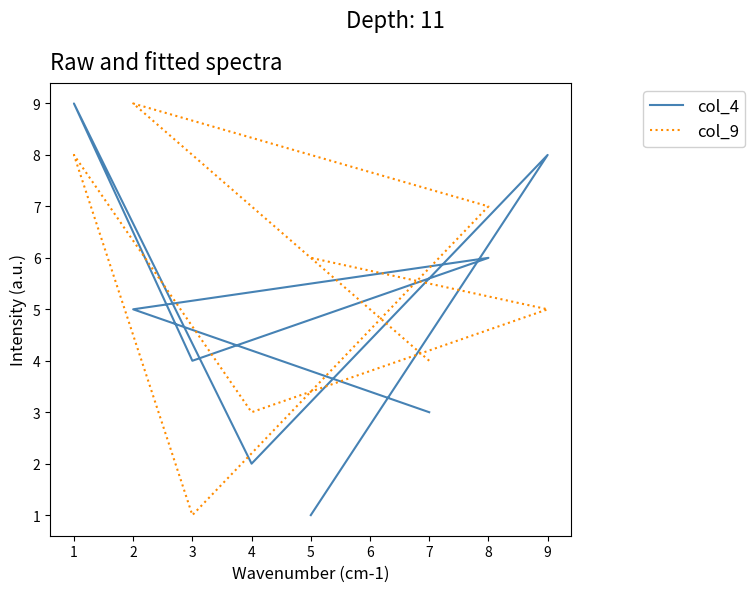

How many interior local peaks does the col_4 series have?

3